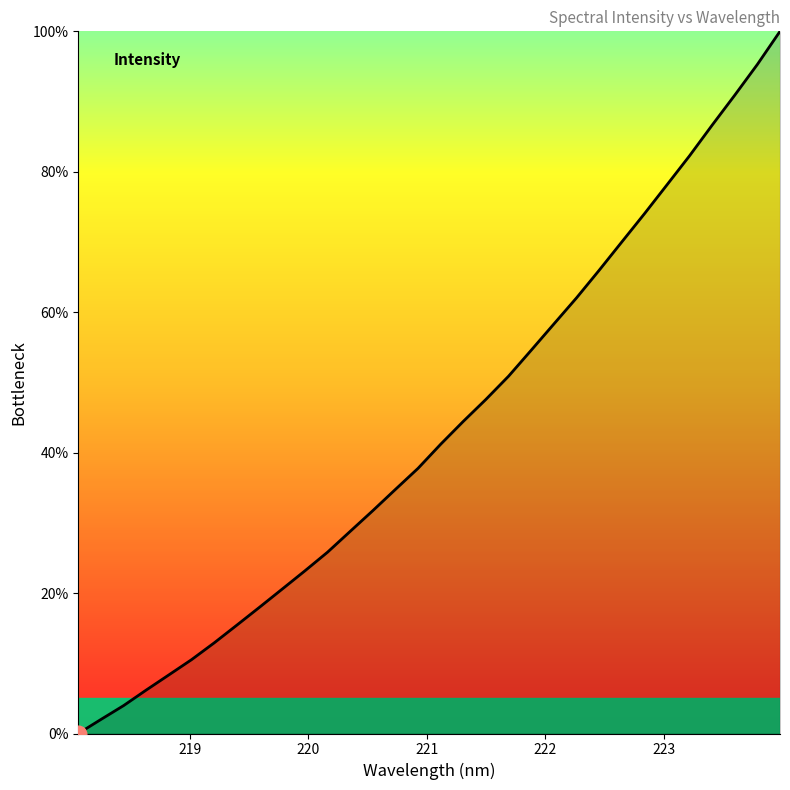

What is the maximum value shown in the chart?

100.0